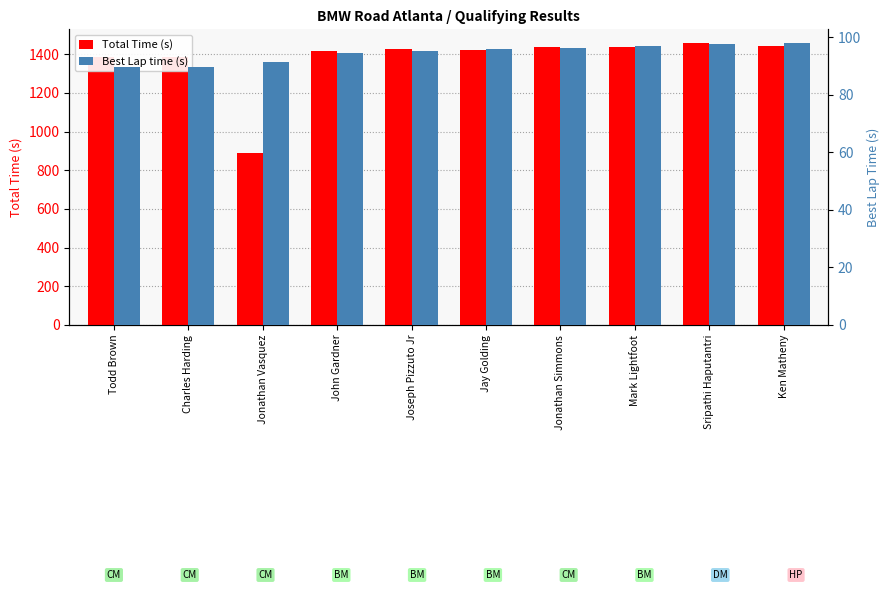

Which series has the largest range (max minus min)?

Total Time (s)